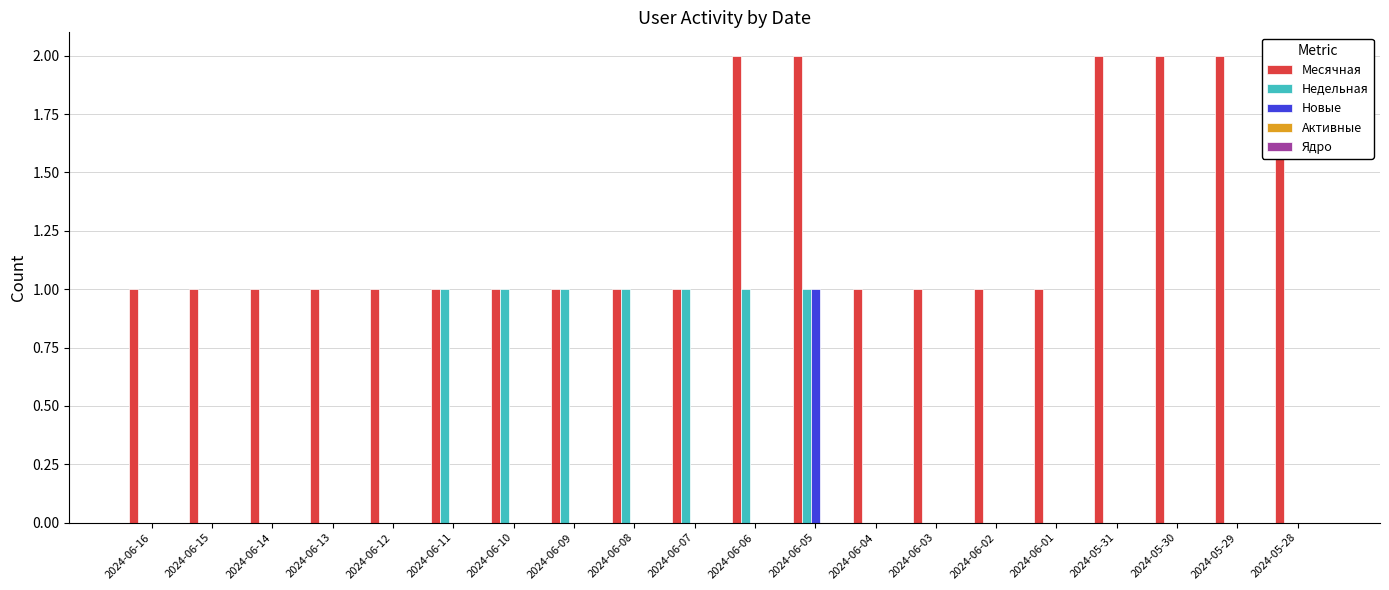

What position from the left is 2024-06-08?

9